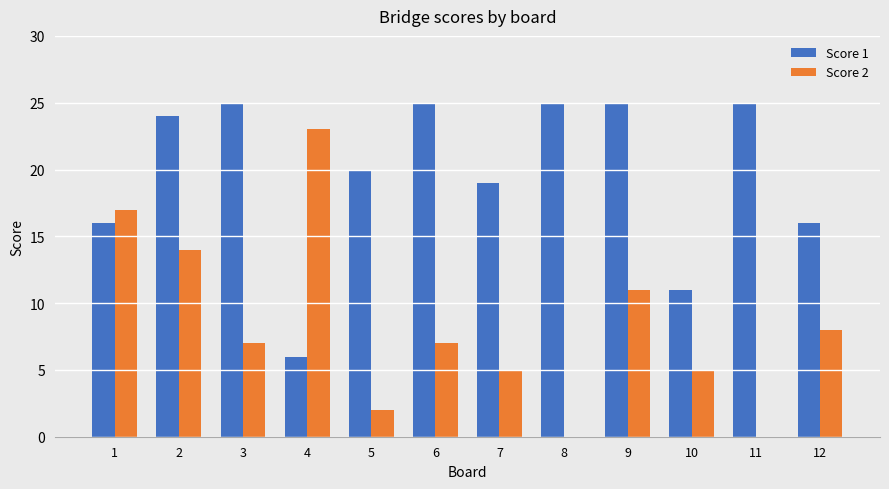

Reading right to left, list all the values displayed in this chart.

Score 1: 12=16	11=25	10=11	9=25	8=25	7=19	6=25	5=20	4=6	3=25	2=24	1=16
Score 2: 12=8	11=0	10=5	9=11	8=0	7=5	6=7	5=2	4=23	3=7	2=14	1=17